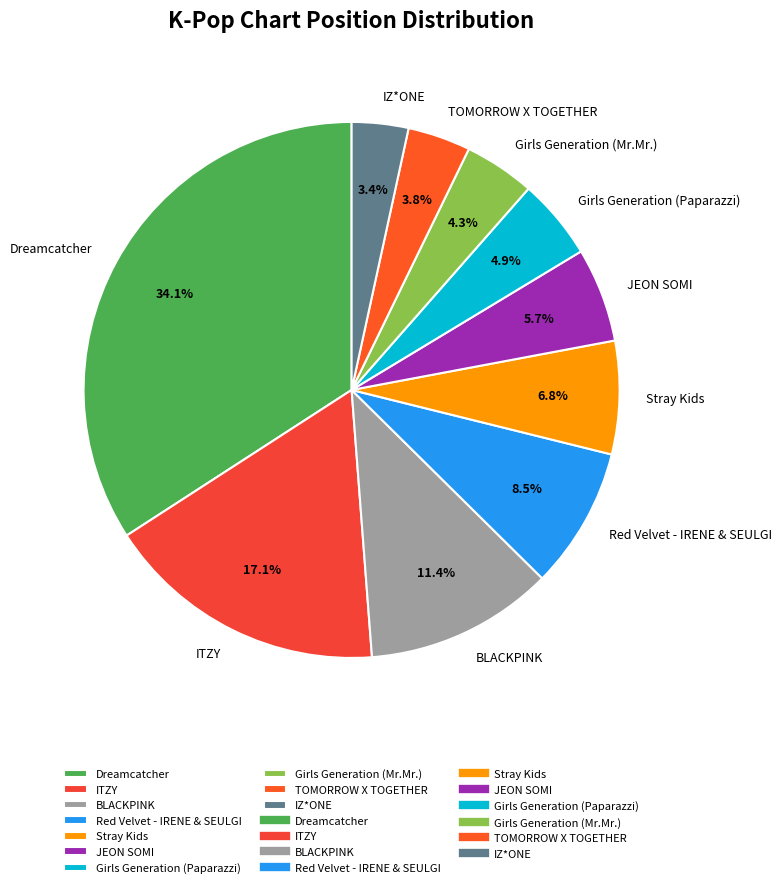

Does any single category account for the majority?

No